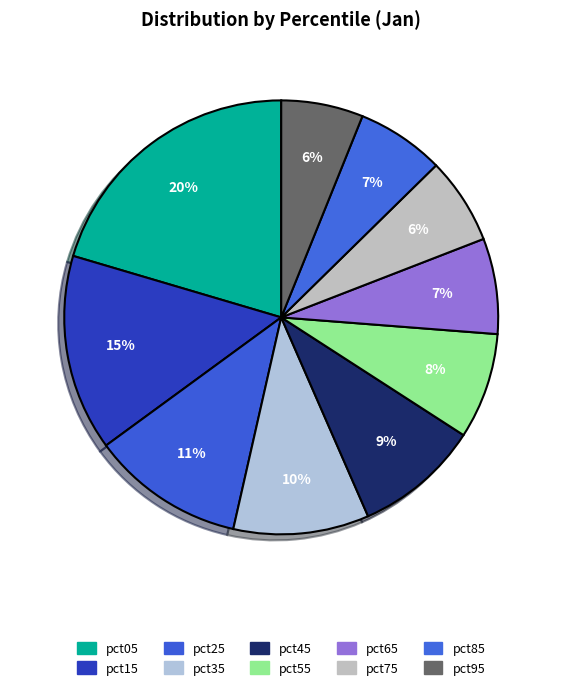

To the nearest percent, what is the difference between the largest and smallest slice percentages?

14%